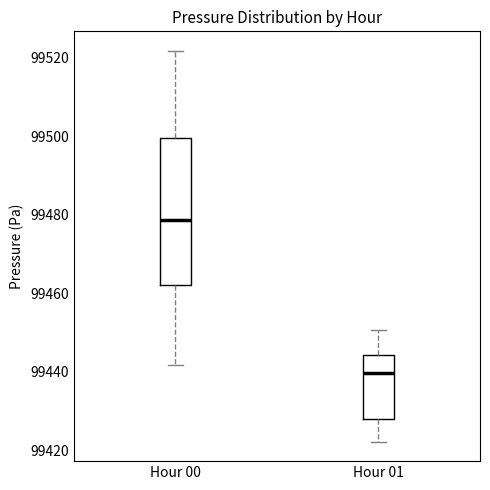

Which box's median line is the highest?

Hour 00